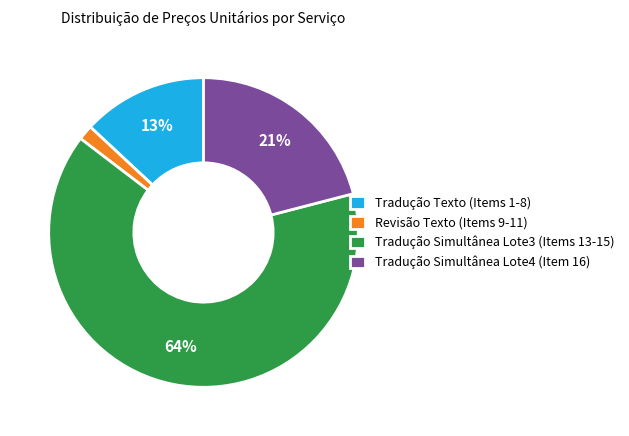

Between Revisão Texto (Items 9-11) and Tradução Simultânea Lote3 (Items 13-15), which is larger?

Tradução Simultânea Lote3 (Items 13-15)